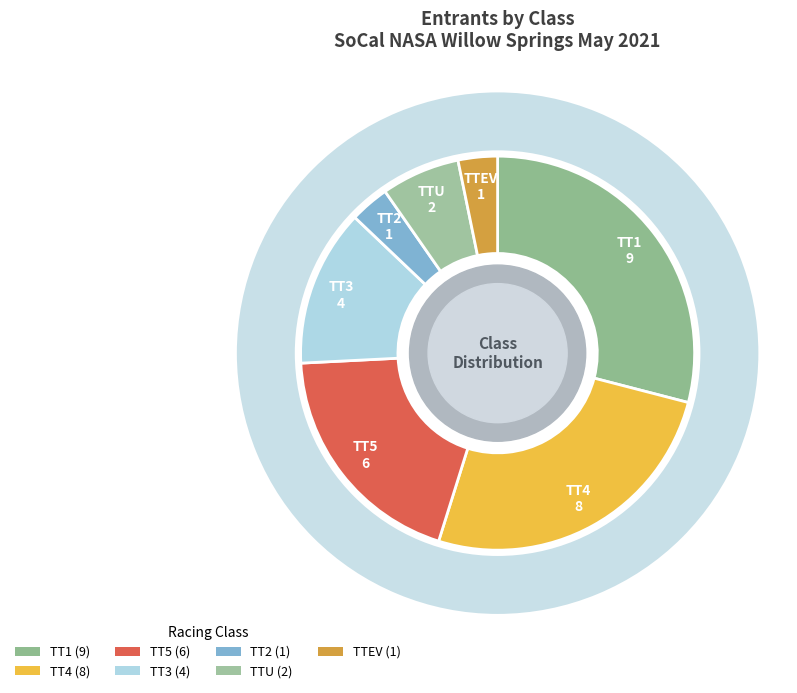

How many segments does this pie chart have?

7